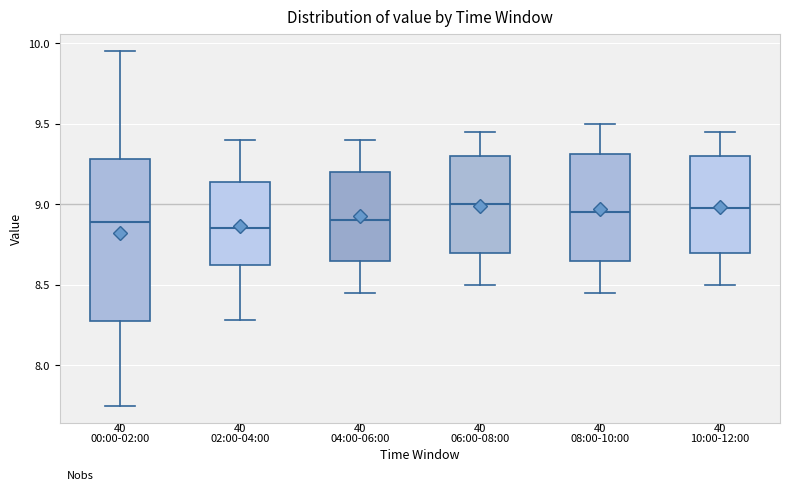

Reading left to right, read every box against the y-axis: the position of its median line, the range the box covers, and the ends of its whiskers. The values are not printed on the chart, so give them approximately, as read against the axis.

00:00-02:00: median 8.90, box 8.25 to 9.30, whiskers 7.75 to 9.95
02:00-04:00: median 8.85, box 8.60 to 9.15, whiskers 8.30 to 9.40
04:00-06:00: median 8.90, box 8.65 to 9.20, whiskers 8.45 to 9.40
06:00-08:00: median 9.00, box 8.70 to 9.30, whiskers 8.50 to 9.45
08:00-10:00: median 8.95, box 8.65 to 9.30, whiskers 8.45 to 9.50
10:00-12:00: median 9.00, box 8.70 to 9.30, whiskers 8.50 to 9.45